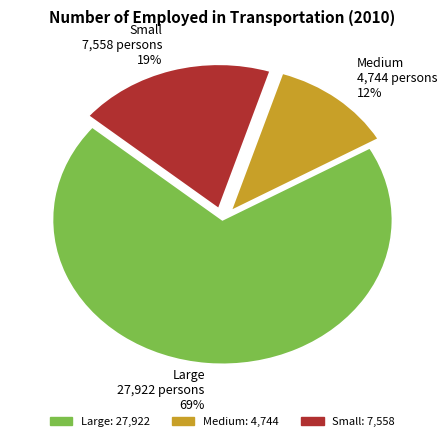

Which slice is the smallest?

Medium